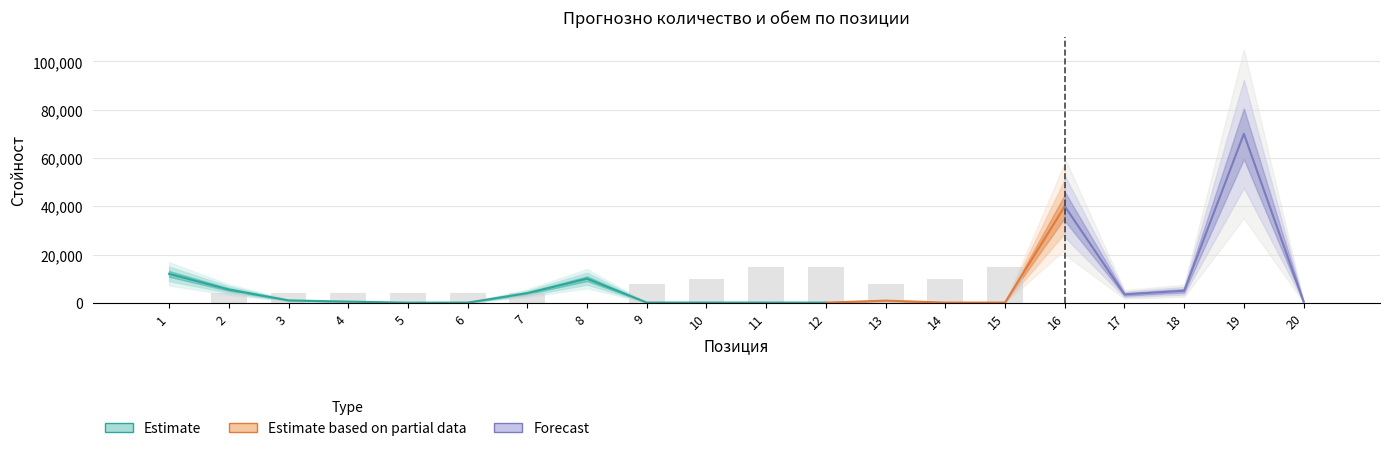

Is it true that the value at 10 is 16411?

False